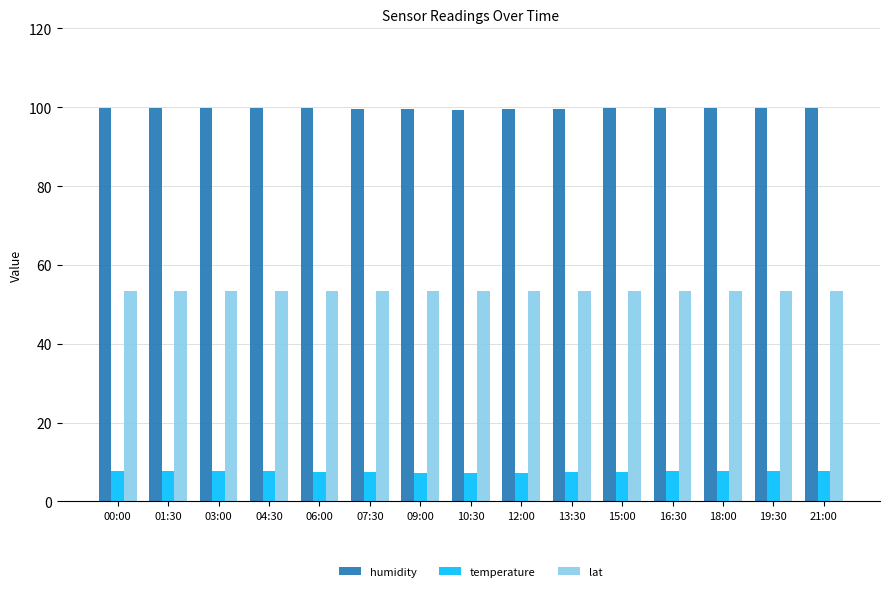

At how many categories does at least one series exceed 68?

15